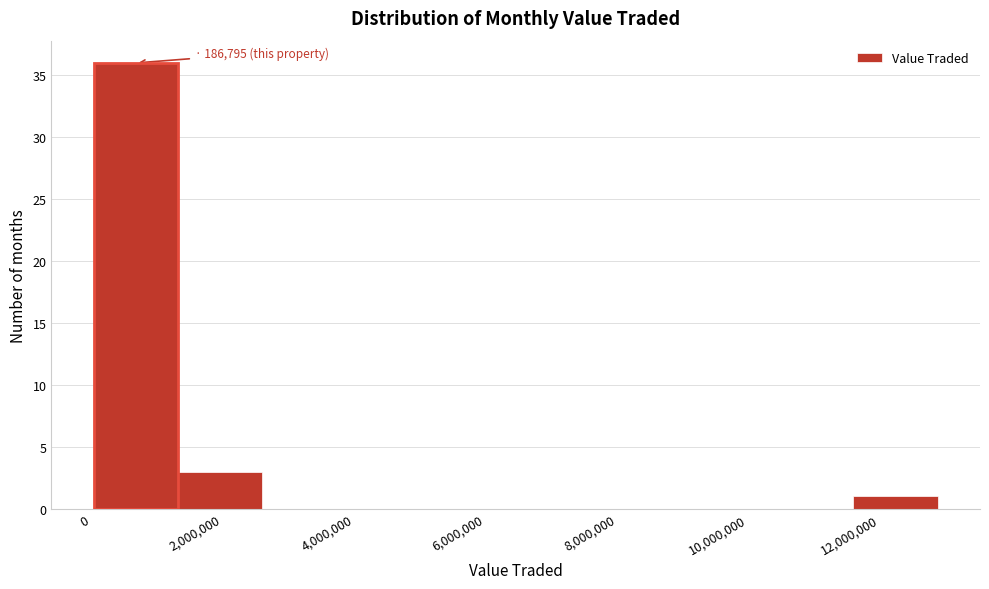

Which range on the x-axis has the tallest bar?

0 to 1400000